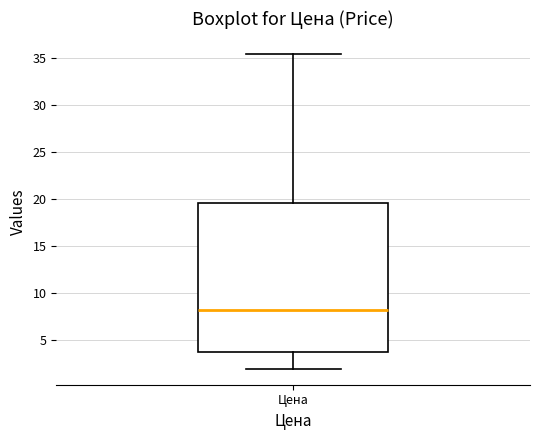

Read this box plot against the y-axis: the position of the median line, the range covered by the box, and the ends of both whiskers. The values are not printed on the chart, so give them approximately, as read against the axis.

median 8.5, box 3.5 to 19.5, whiskers 2.0 to 35.5